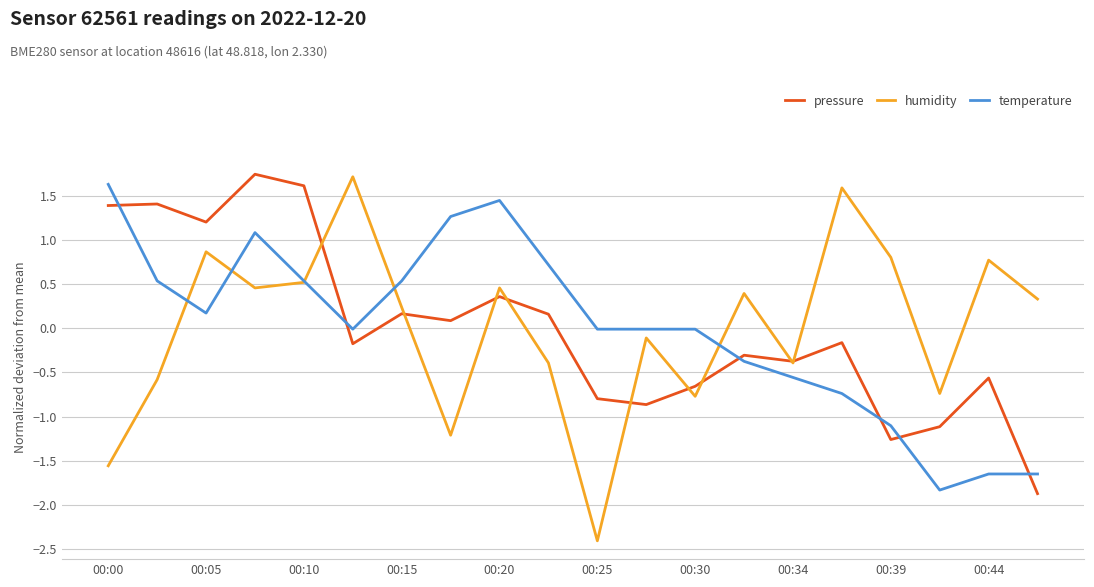

How many distinct data groups are displayed?

3